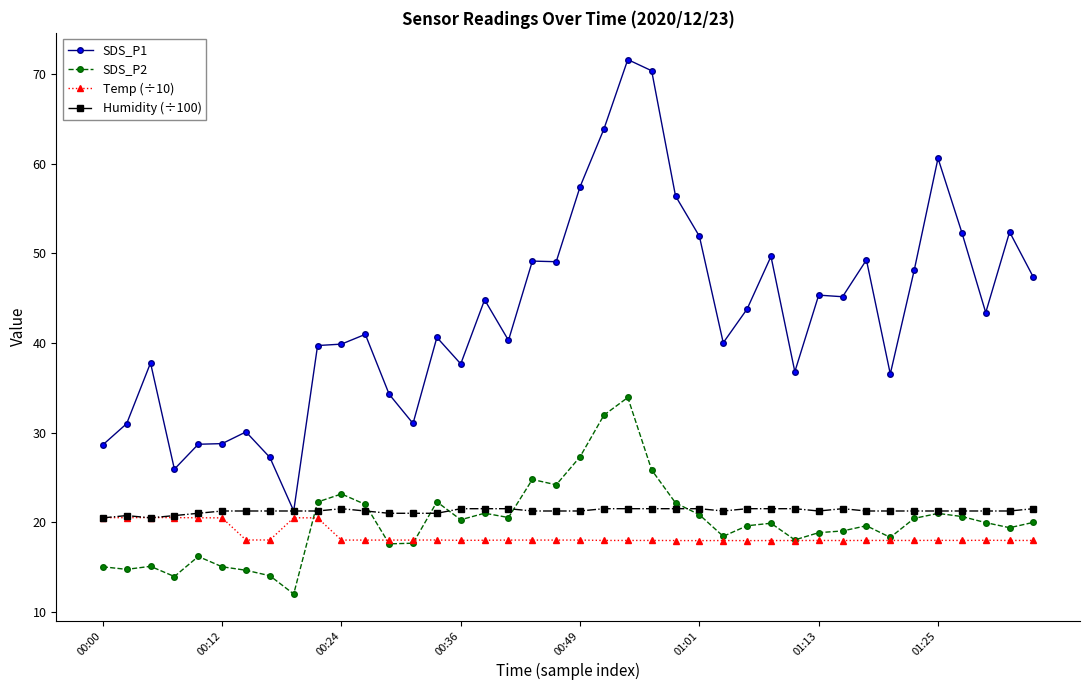

What is the value of the Humidity (÷100) point at the 8th from the left?

21.2